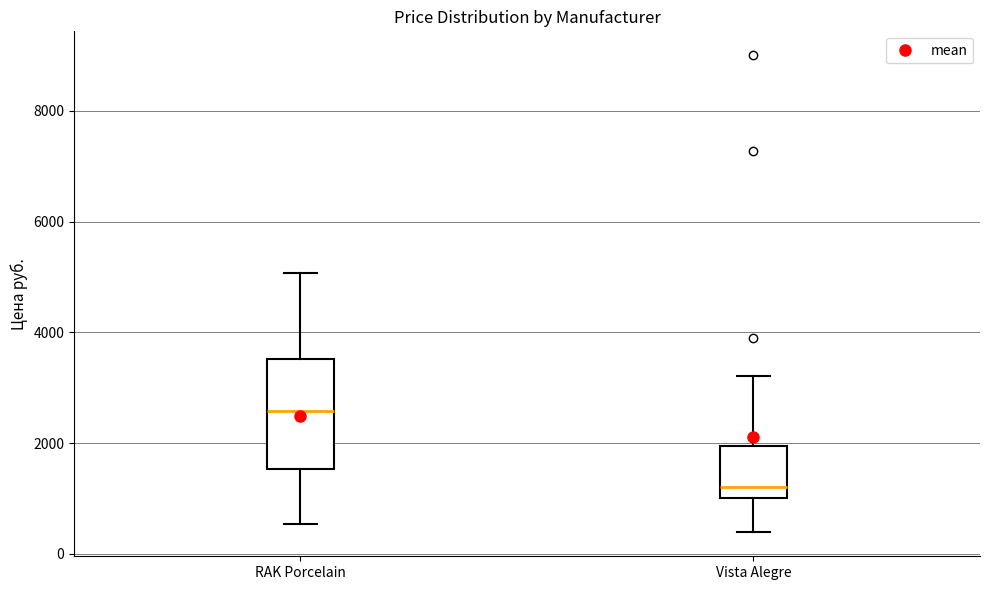

Reading left to right, read every box against the y-axis: the position of its median line, the range the box covers, and the ends of its whiskers. The values are not printed on the chart, so give them approximately, as read against the axis.

RAK Porcelain: median 2600, box 1600 to 3600, whiskers 600 to 5000
Vista Alegre: median 1200, box 1000 to 2000, whiskers 400 to 3200